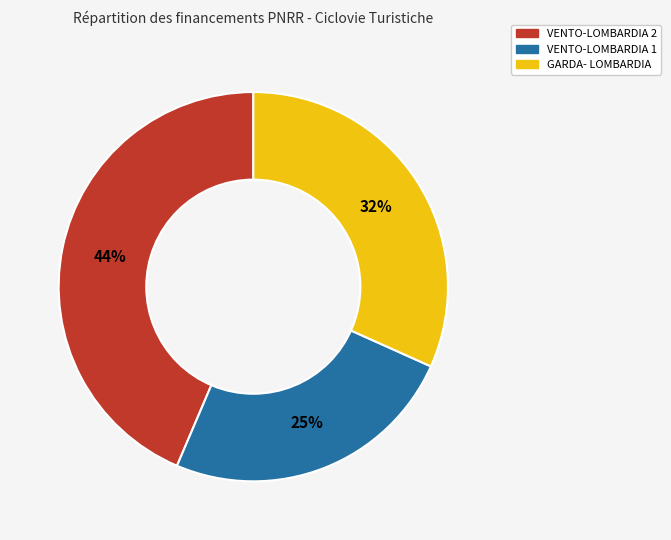

Between VENTO-LOMBARDIA 2 and VENTO-LOMBARDIA 1, which is larger?

VENTO-LOMBARDIA 2